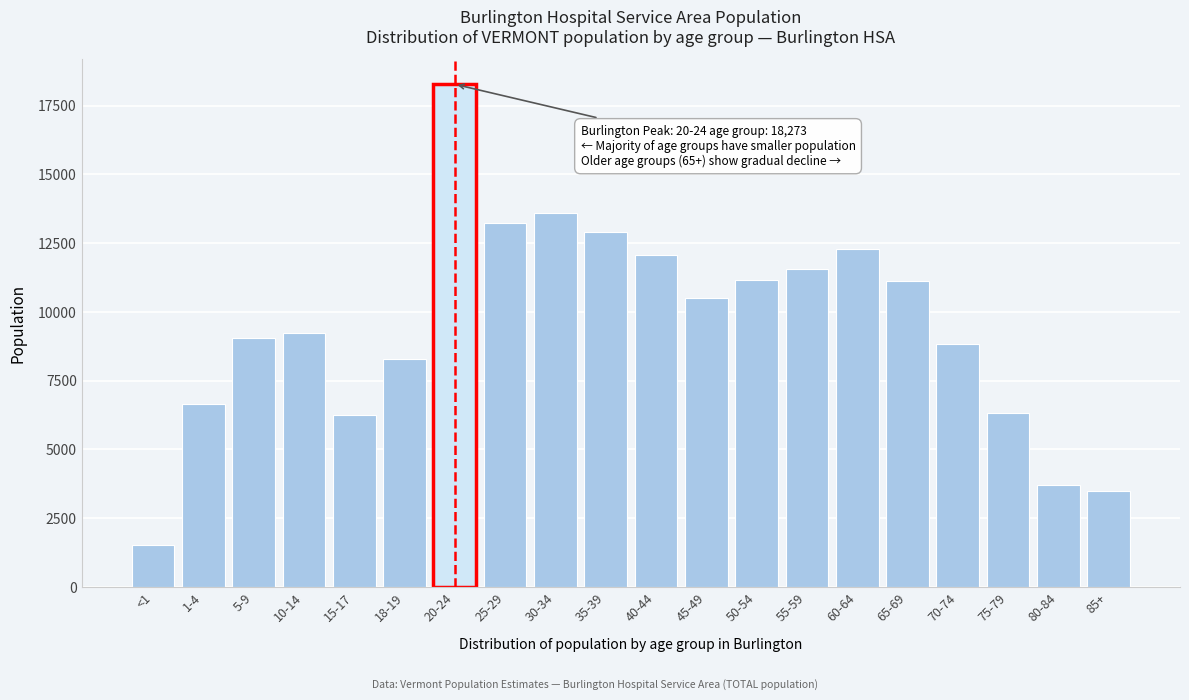

What is the smallest value displayed?

1527